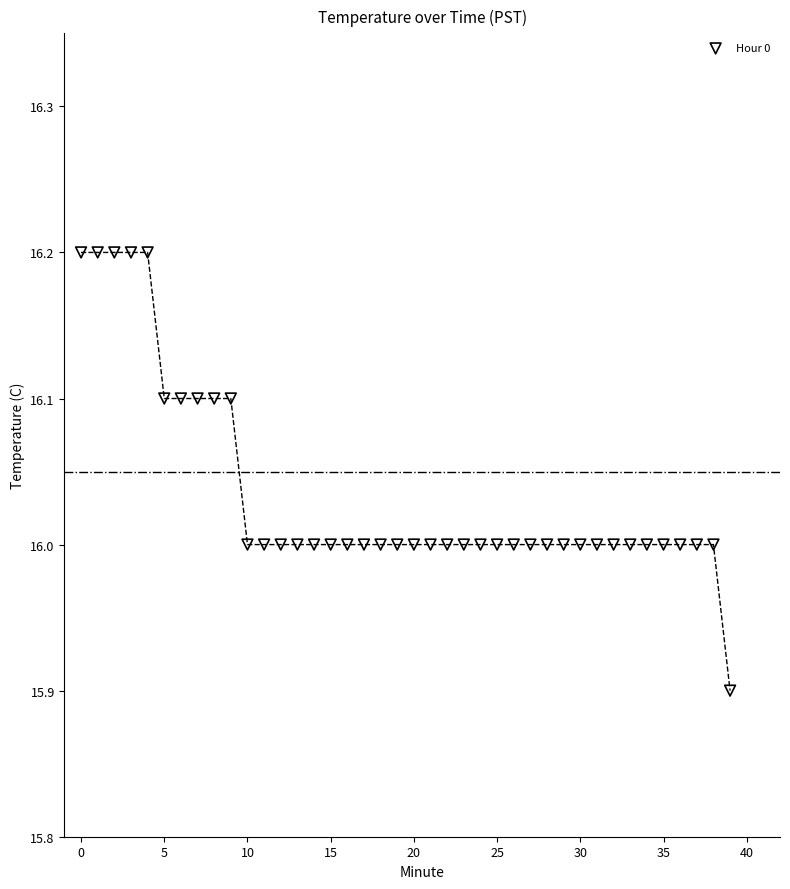

What is the range of Y values (max minus min)?

0.3